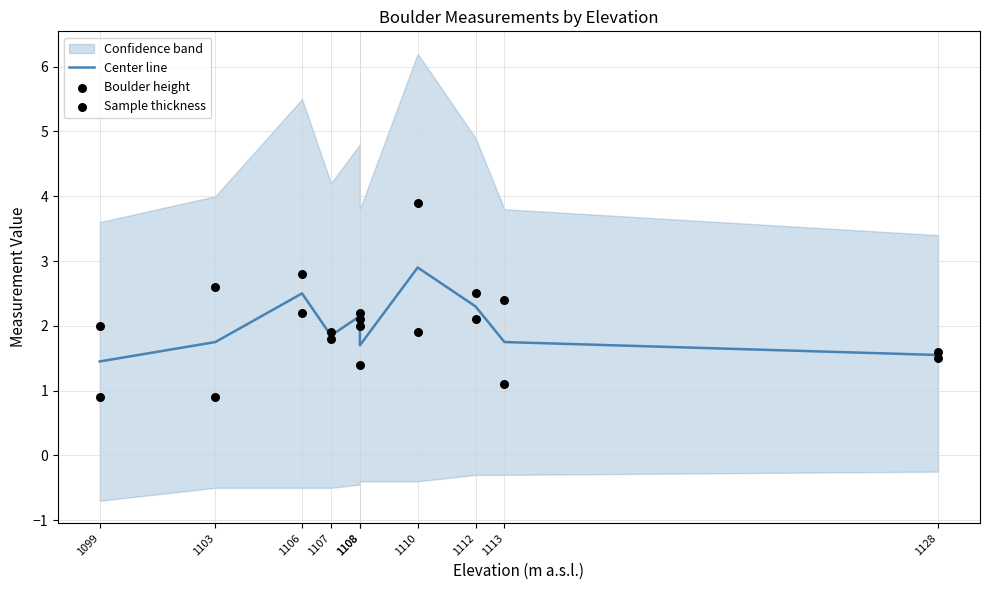

Is the value of Boulder height at 1103 greater than the value of Center line at 1110?

No